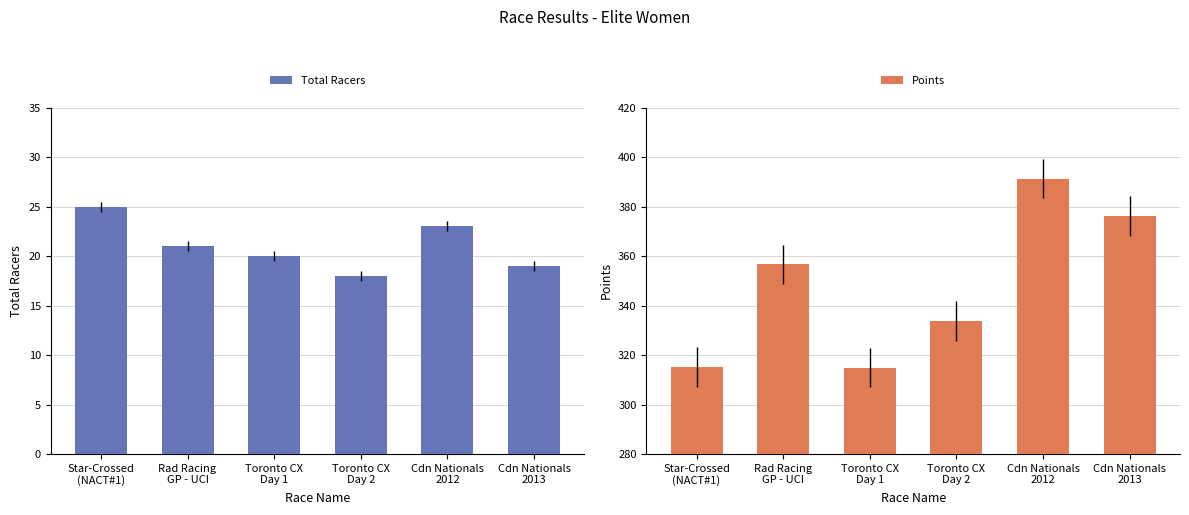

What is the label of the 2nd bar from the left?

Rad Racing
GP - UCI